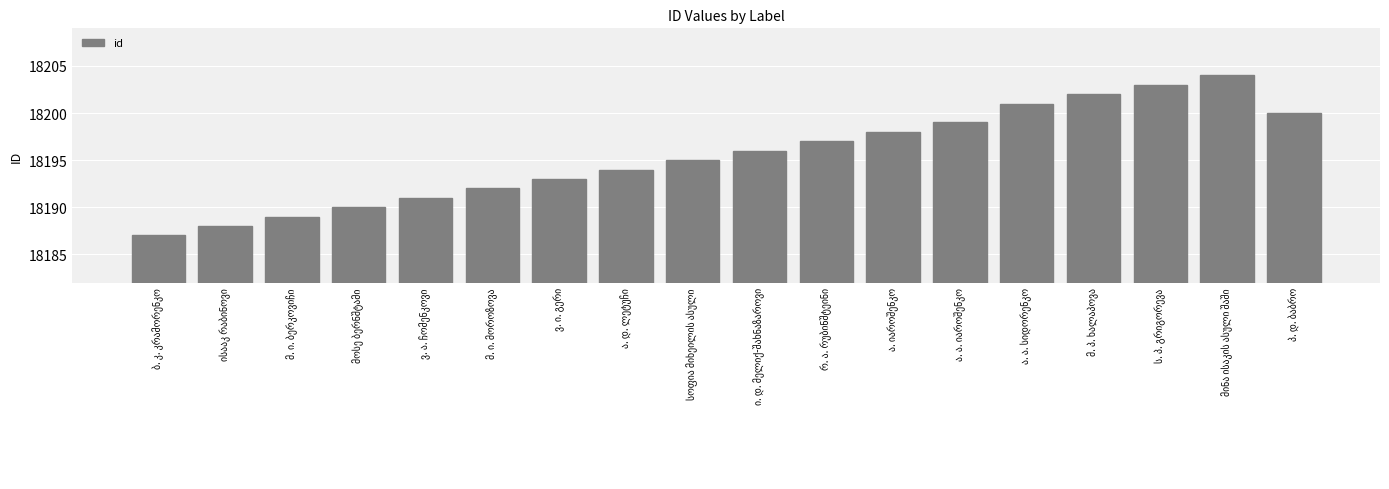

What is the difference between the second highest and minimum values?

16